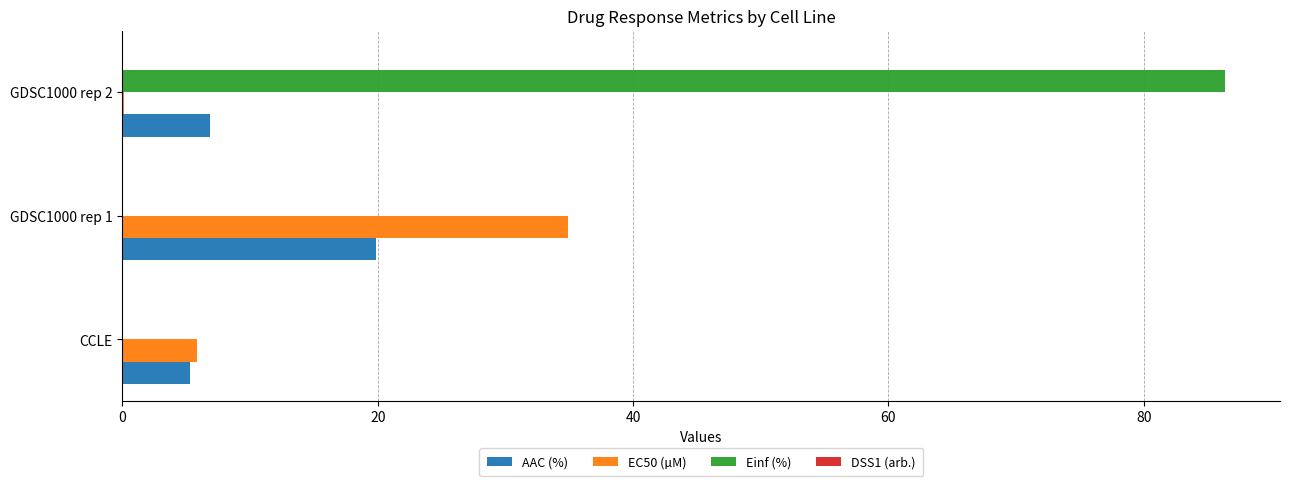

At which label is EC50 (µM) closest to 17?

CCLE